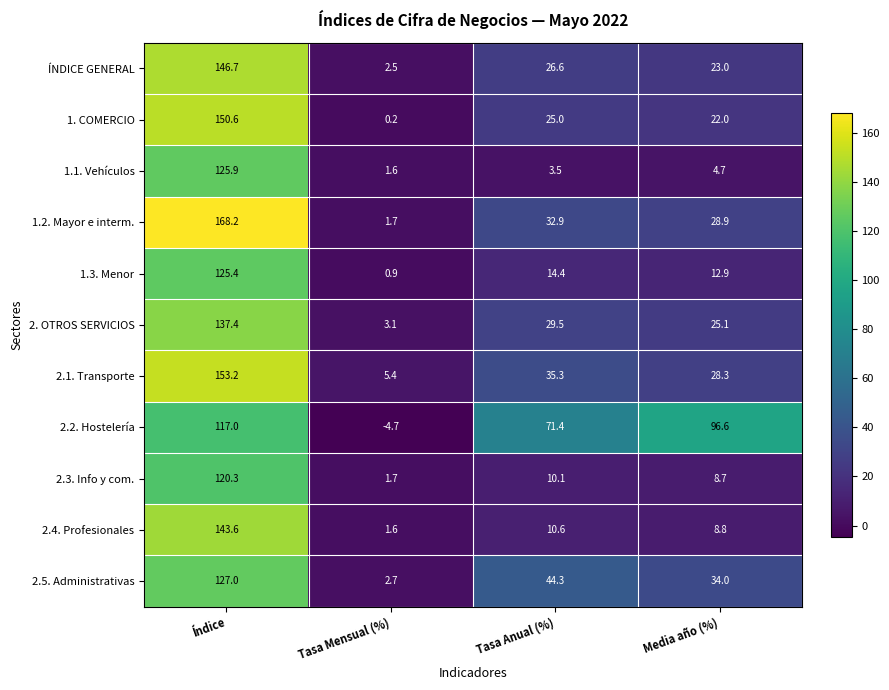

Which series changed the most between Tasa Anual (%) and Media año (%)?

2.2. Hostelería